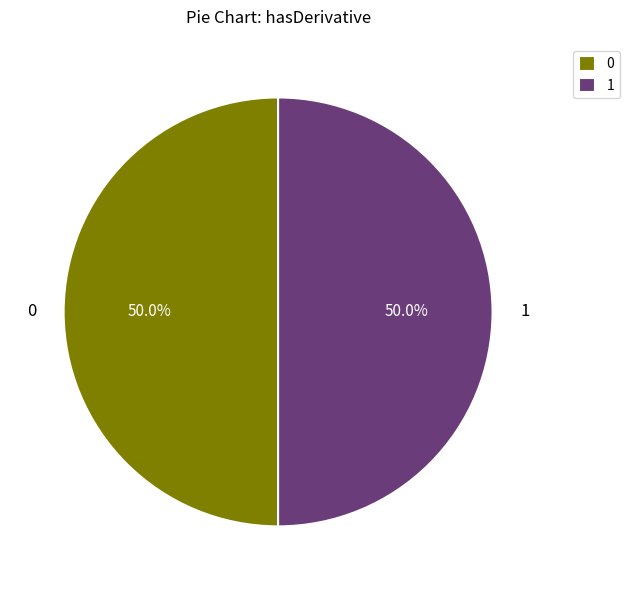

Approximately how many times larger is the value at 0 compared to 1?

1.0